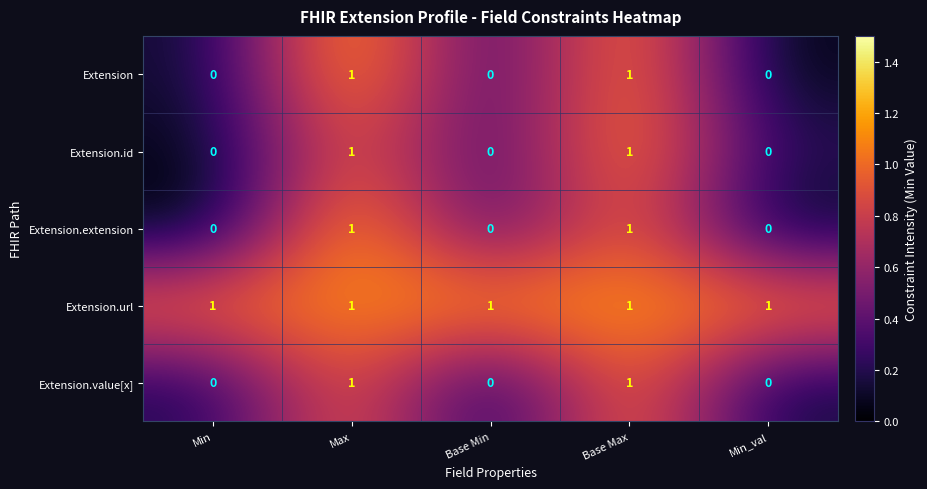

The Extension.id series shows 0 at Base Min. True or false?

True